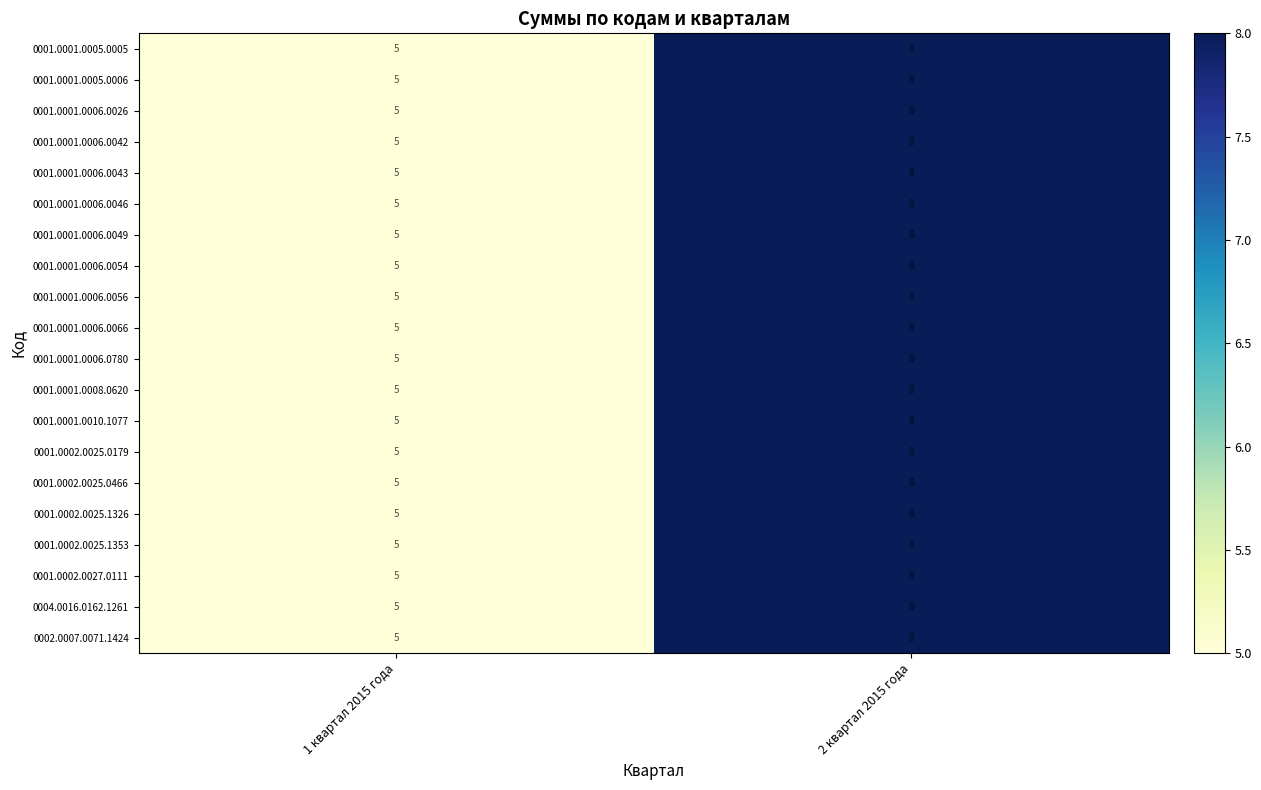

What is the difference between the 0004.0016.0162.1261 values at 2 квартал 2015 года and 1 квартал 2015 года?

3